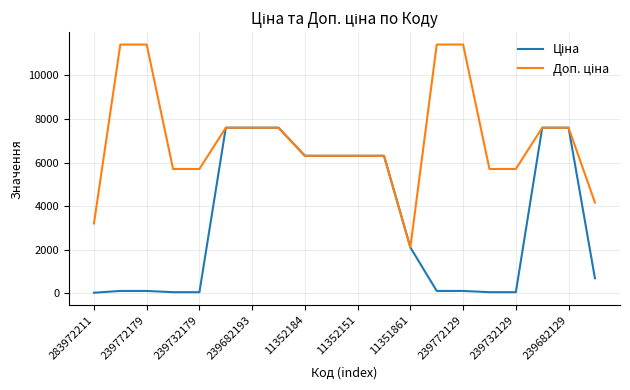

What is the maximum value shown in the chart?

11410.0